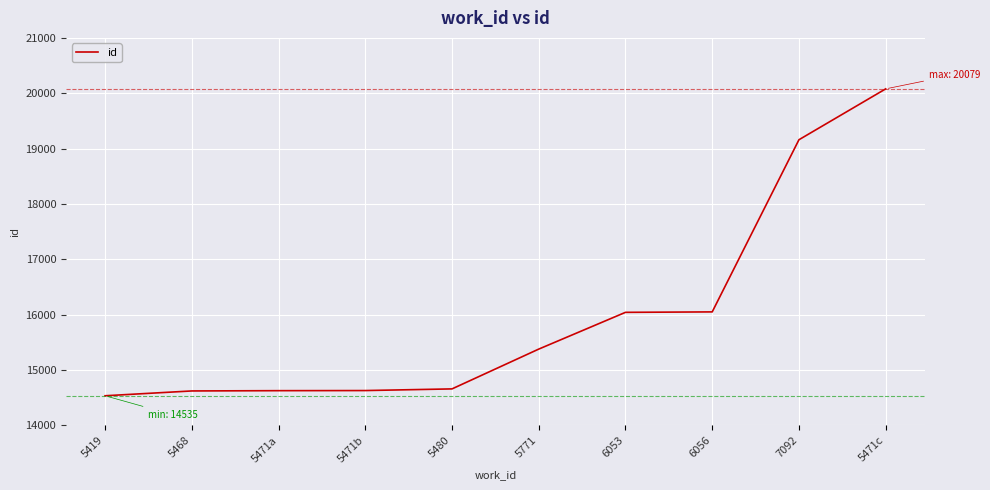

Which label corresponds to the largest value in the chart?

5471c